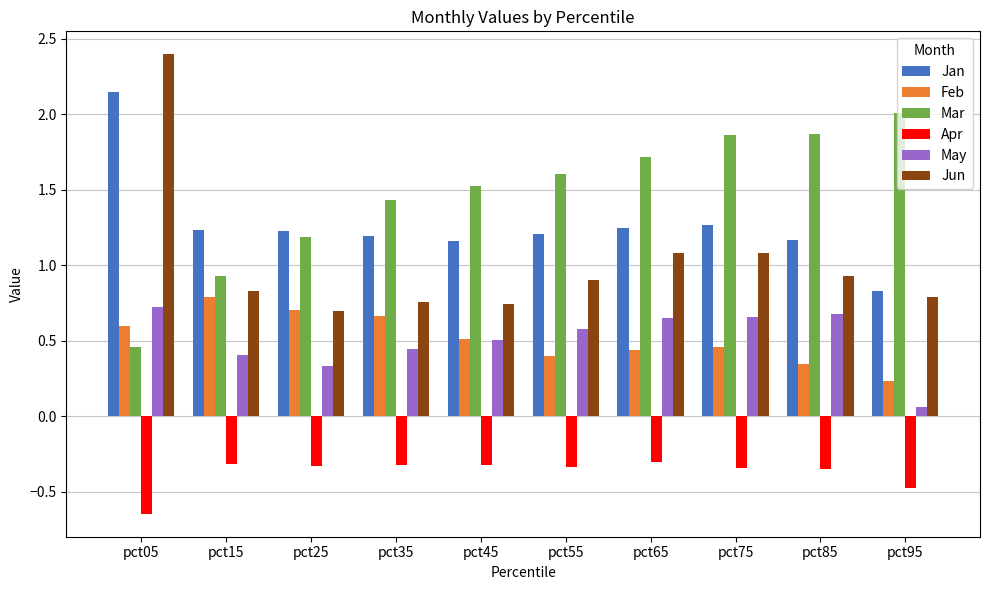

The Mar series shows 1.4 at pct35. True or false?

True